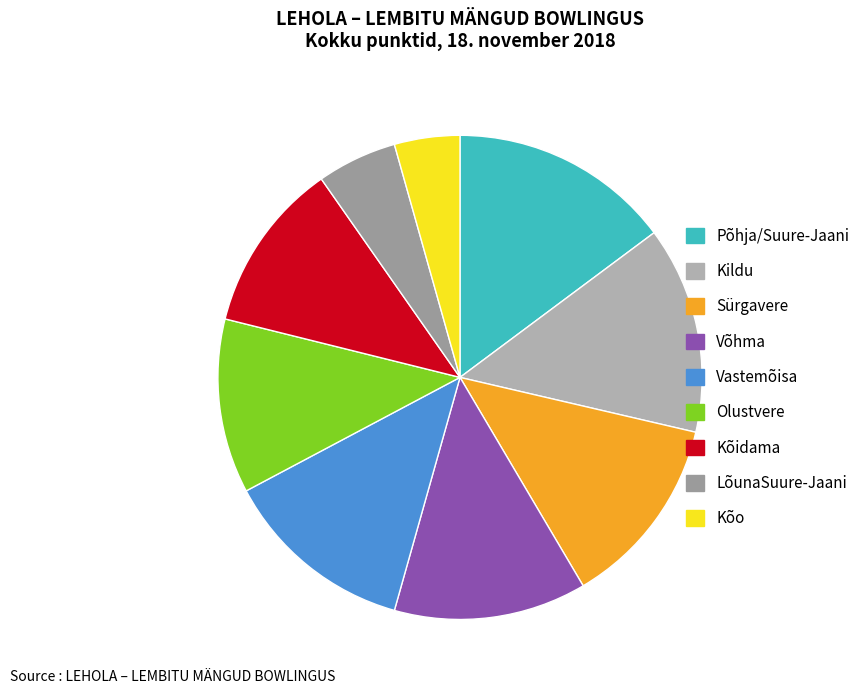

Is Kõidama the majority of the pie?

No